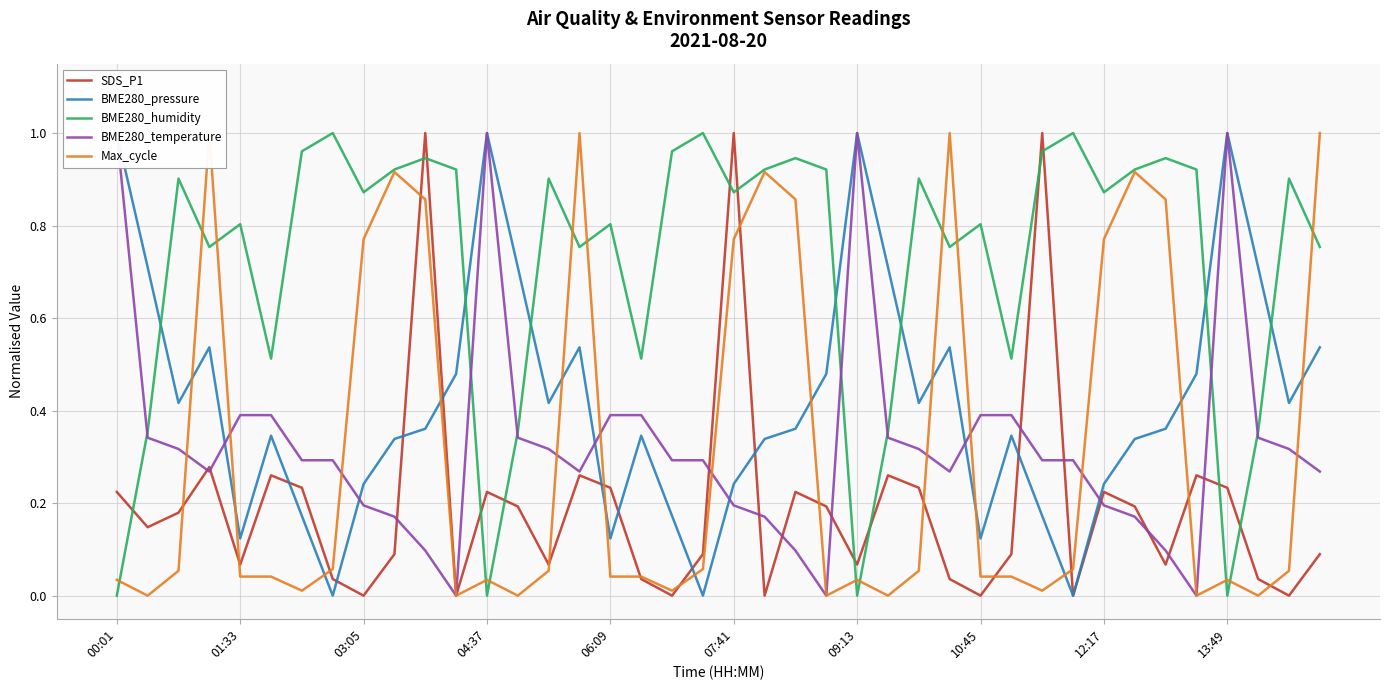

What is the difference between the maximum and minimum values in the BME280_pressure series?

1.0